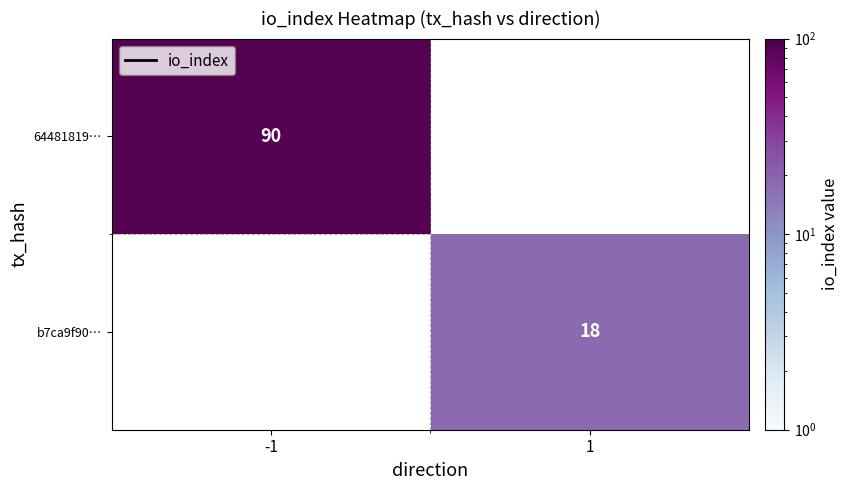

What is the minimum value shown in the chart?

18.0